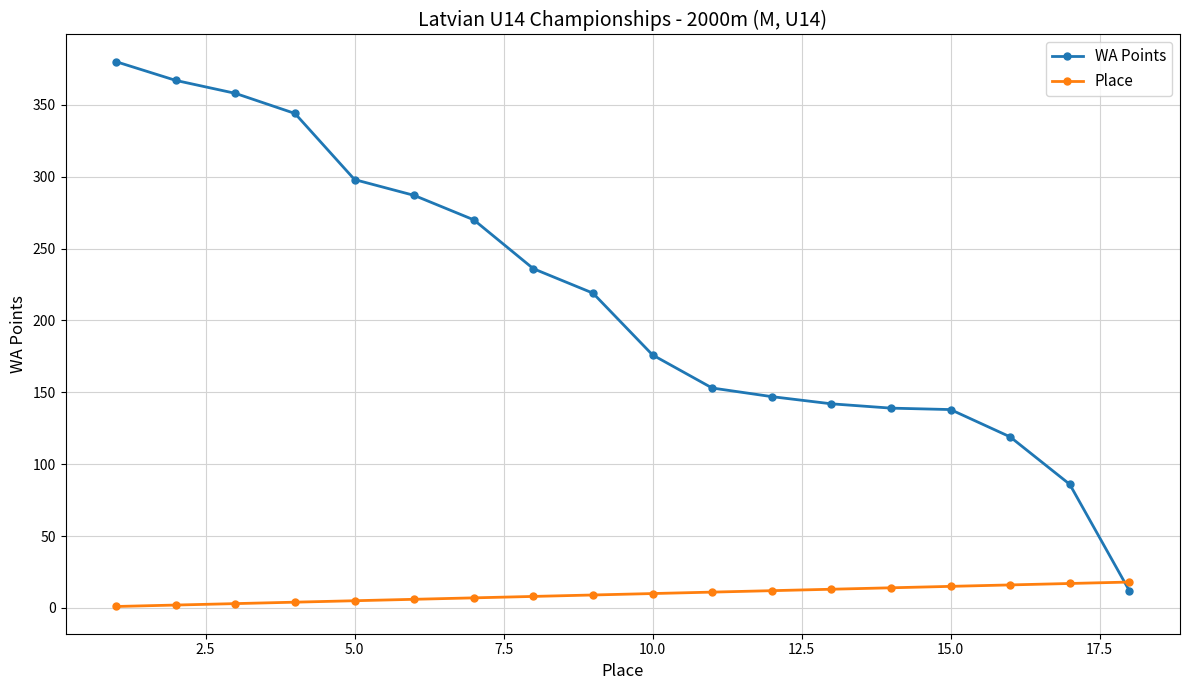

Does the chart display data point markers on the line(s)?

Yes